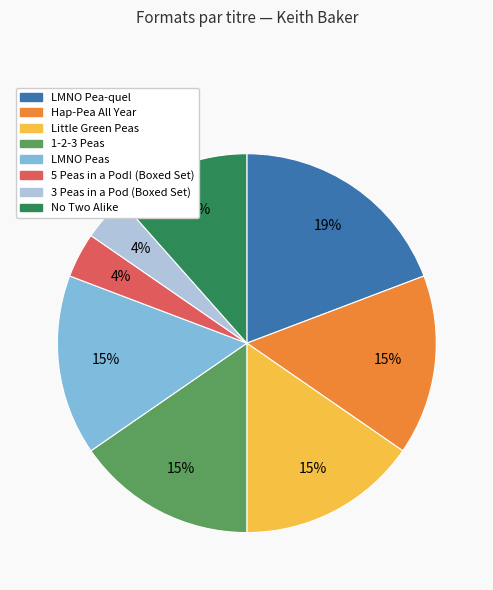

To the nearest percent, what portion does 1-2-3 Peas represent?

15%